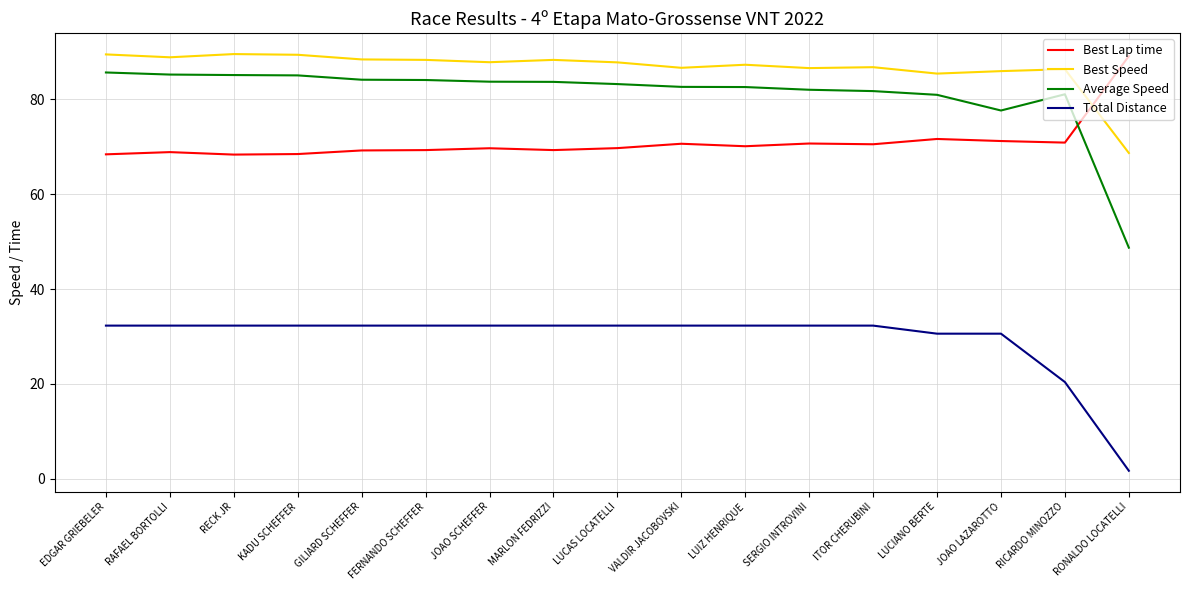

The Total Distance series shows 15.7 at JOAO LAZAROTTO. True or false?

False